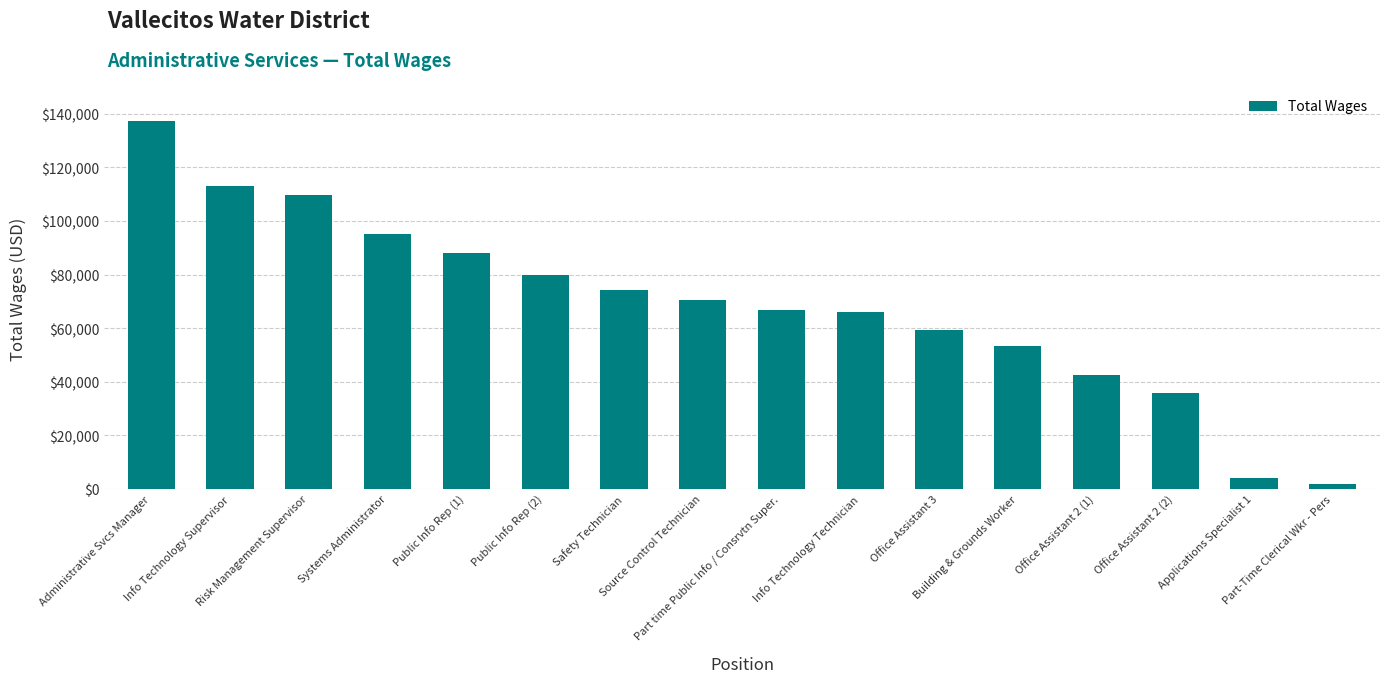

How many categories are shown in the chart?

16